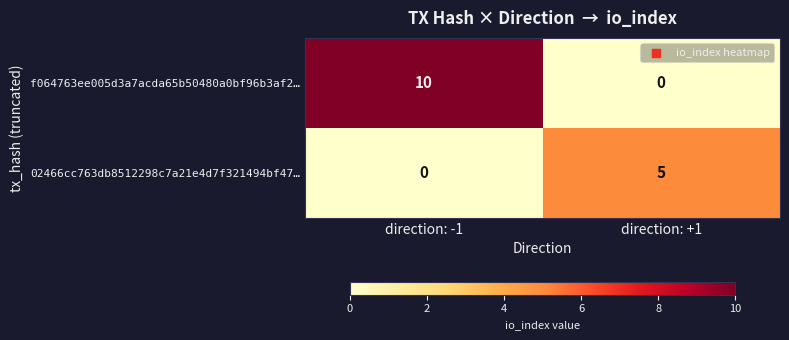

Reading right to left, transcribe all the data shown in this chart.

f064763ee005d3a7acda65b50480a0bf96b3af2…: direction: +1=0	direction: -1=10
02466cc763db8512298c7a21e4d7f321494bf47…: direction: +1=5	direction: -1=0